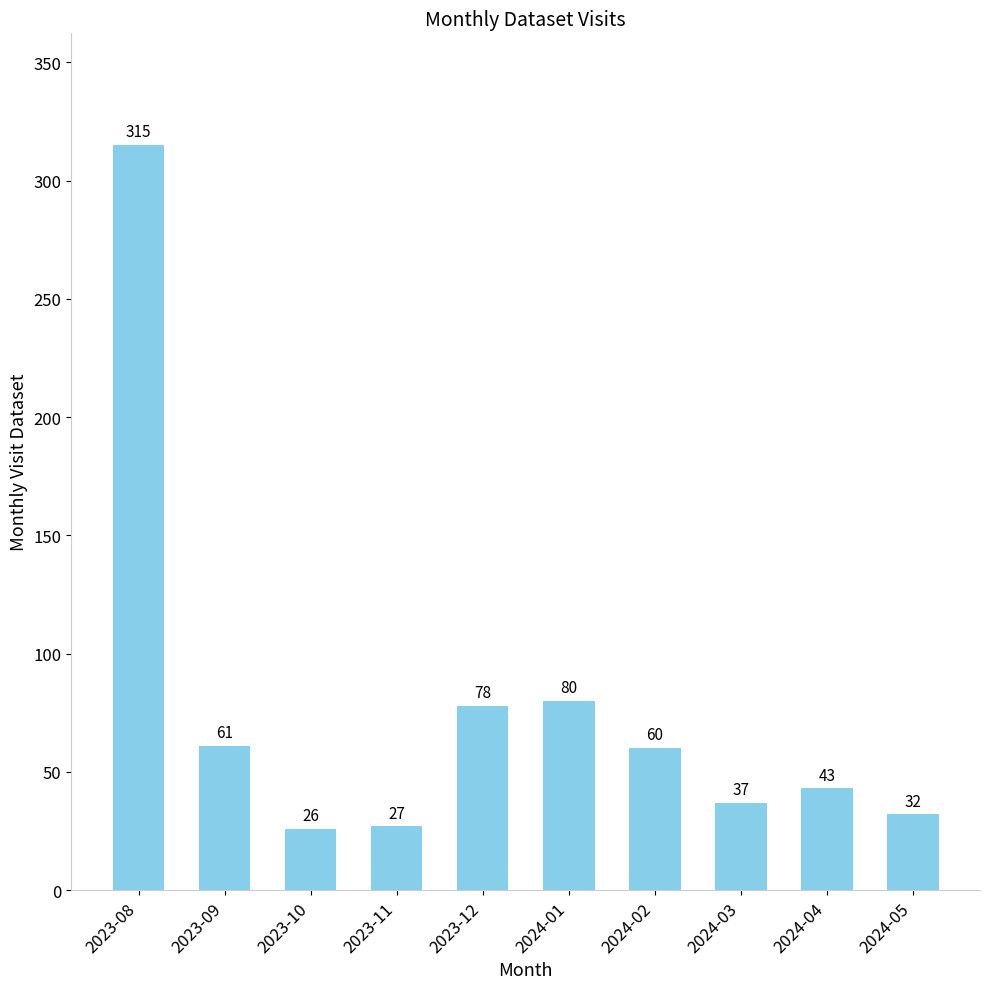

List the labels in order of value, smallest first.

2023-10, 2023-11, 2024-05, 2024-03, 2024-04, 2024-02, 2023-09, 2023-12, 2024-01, 2023-08